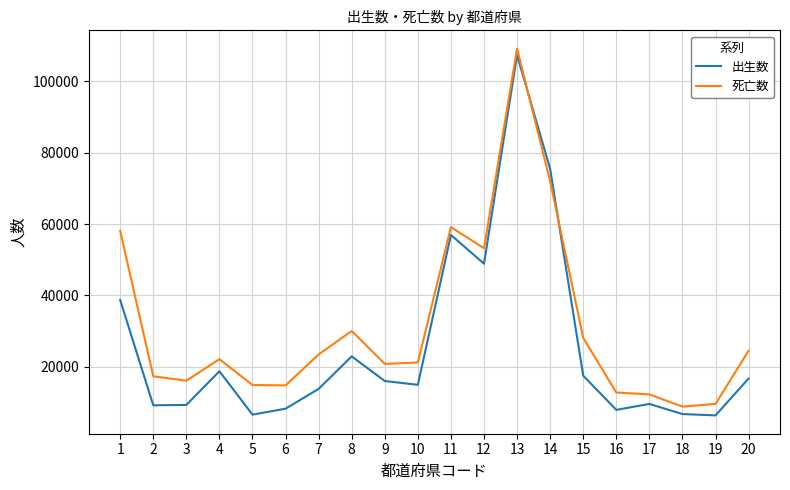

After their last crossing, which series has the higher values: 死亡数 or 出生数?

死亡数